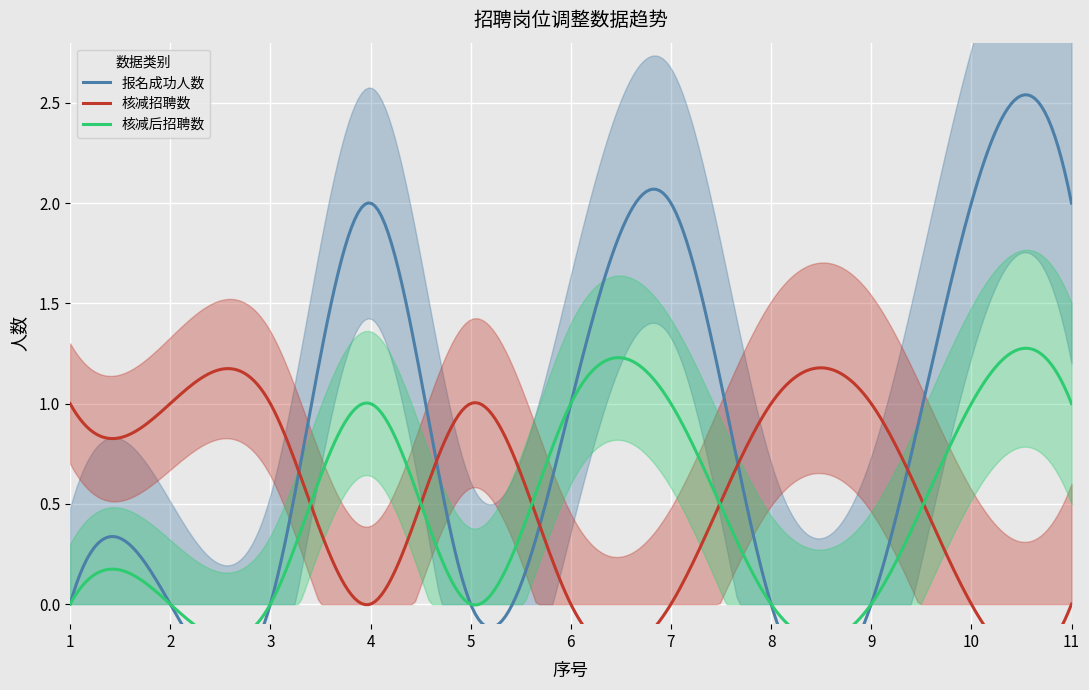

Which has a higher value, 8 or 2?

8